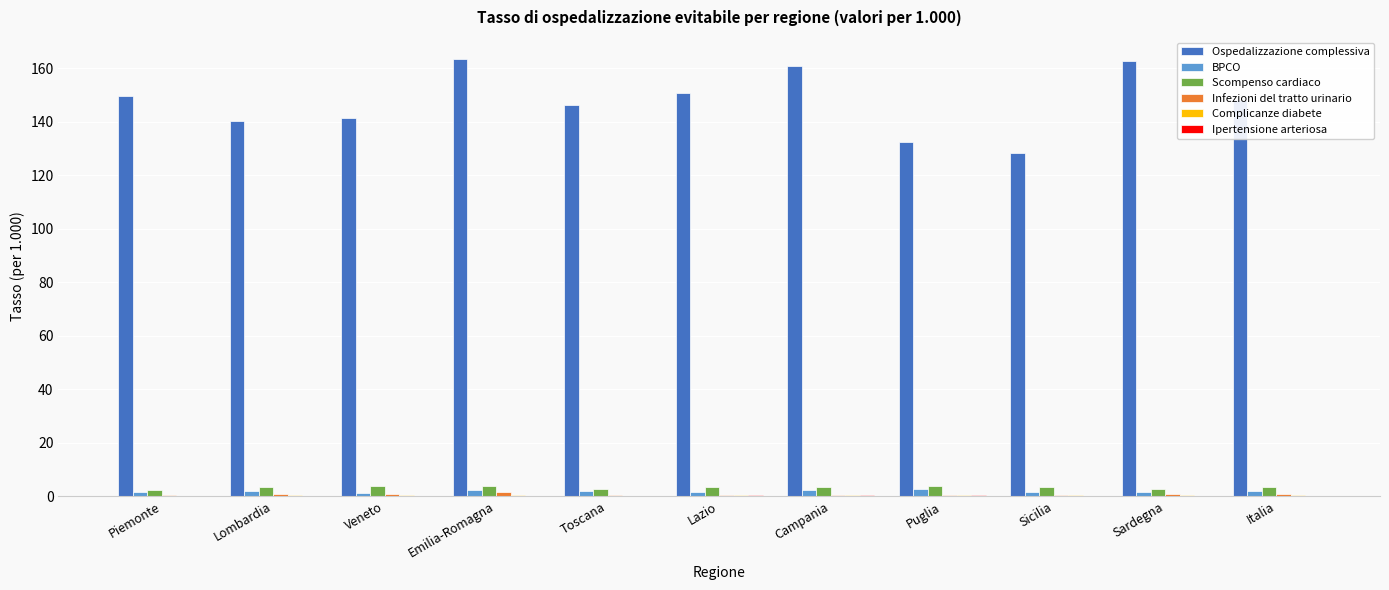

Which series changed the most between Lombardia and Sardegna?

Ospedalizzazione complessiva